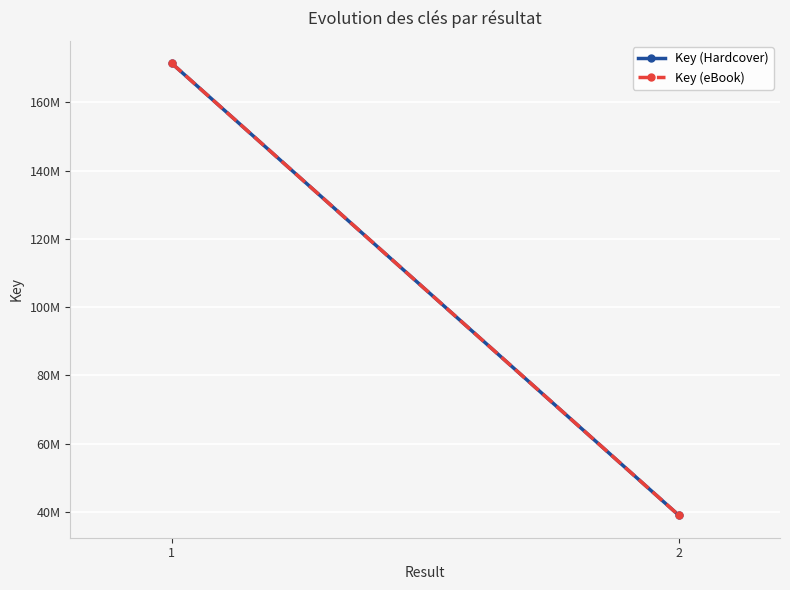

The Key (Hardcover) series shows 55995582 at 2. True or false?

False